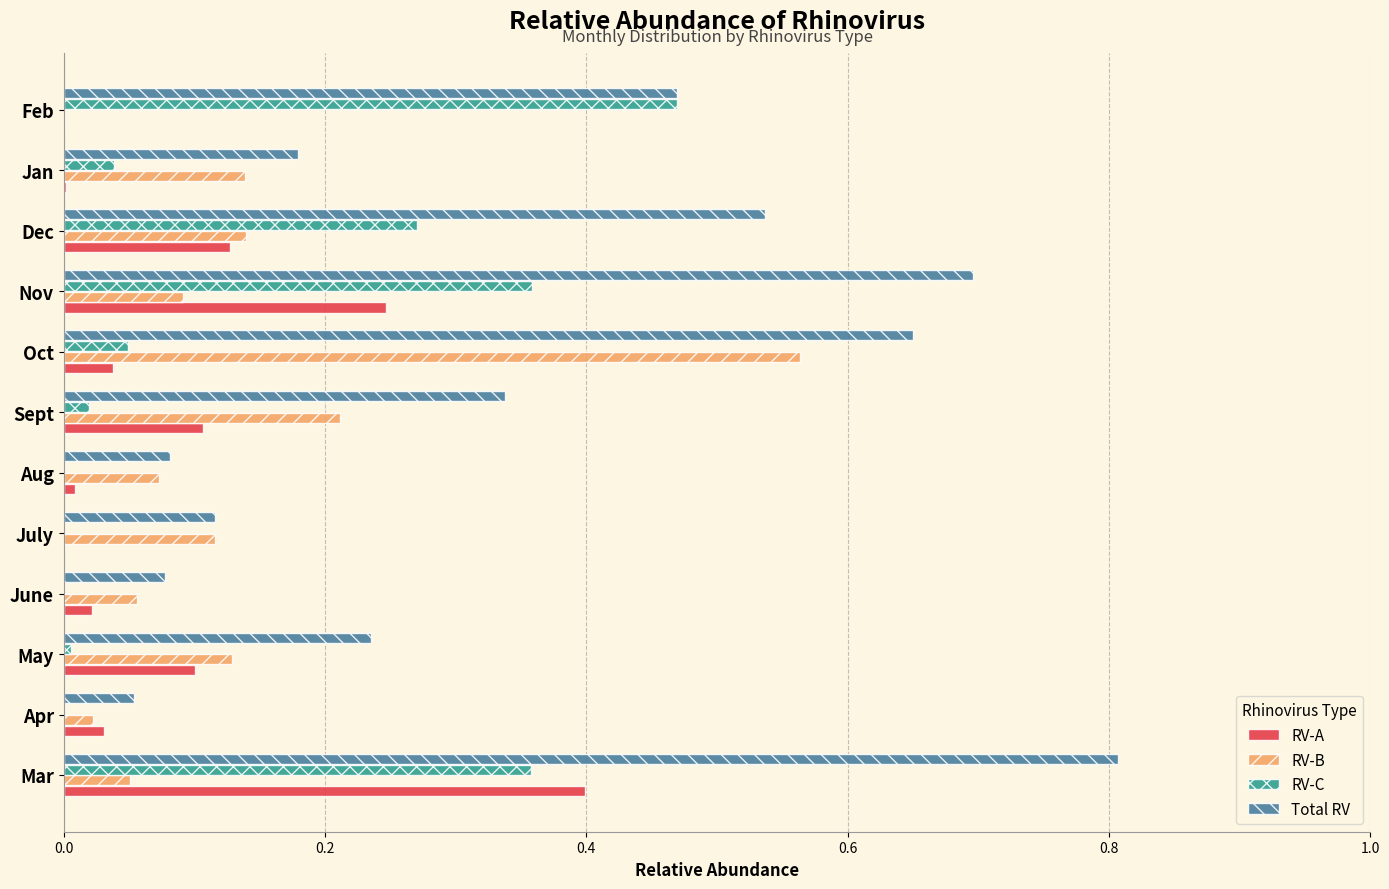

Which series has the largest range (max minus min)?

Total RV